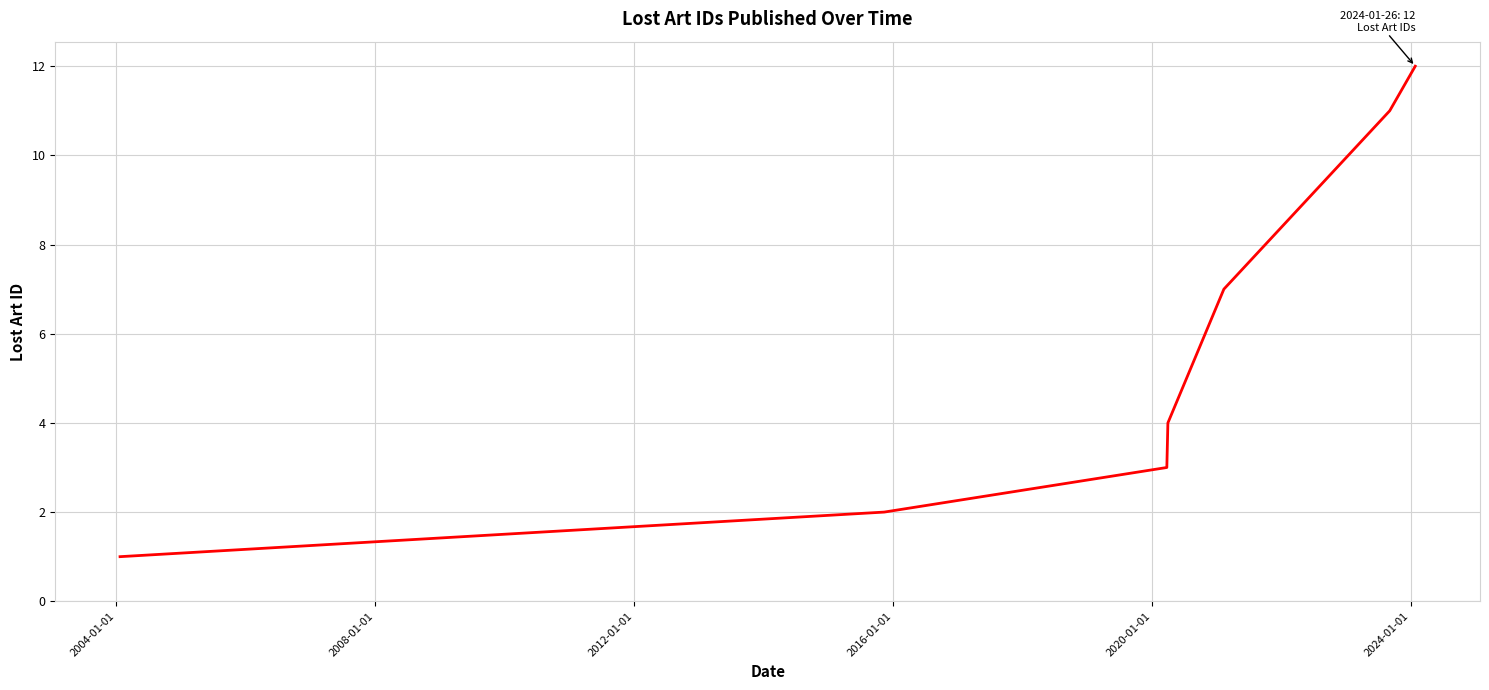

What is the minimum value shown in the chart?

1